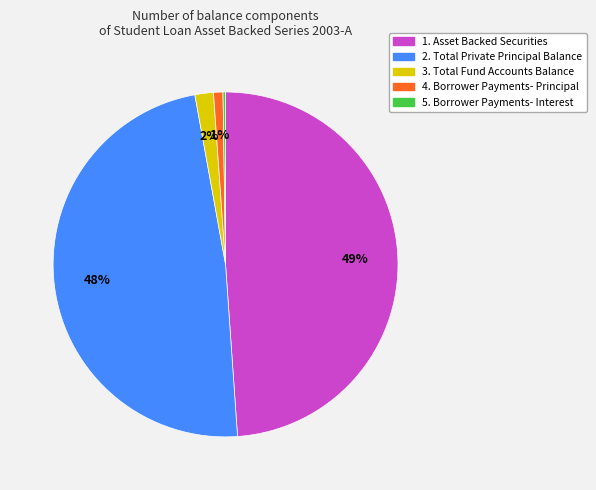

Is there a majority slice in this chart?

No